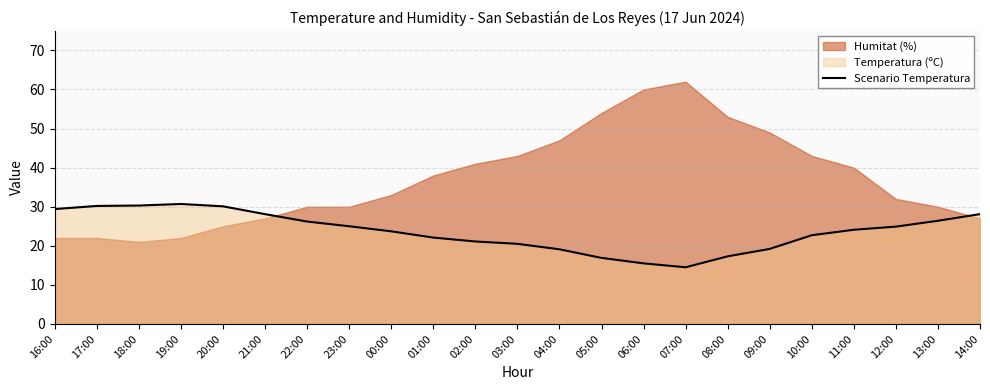

What is the highest value of the Scenario Temperatura series?

30.7